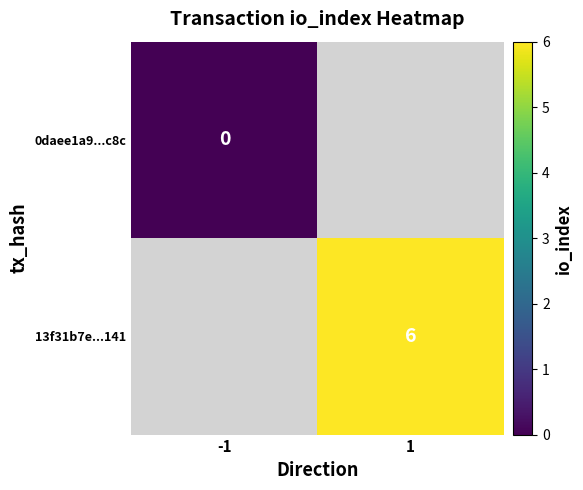

Is it true that 13f31b7e...141 equals 3 at 1?

False